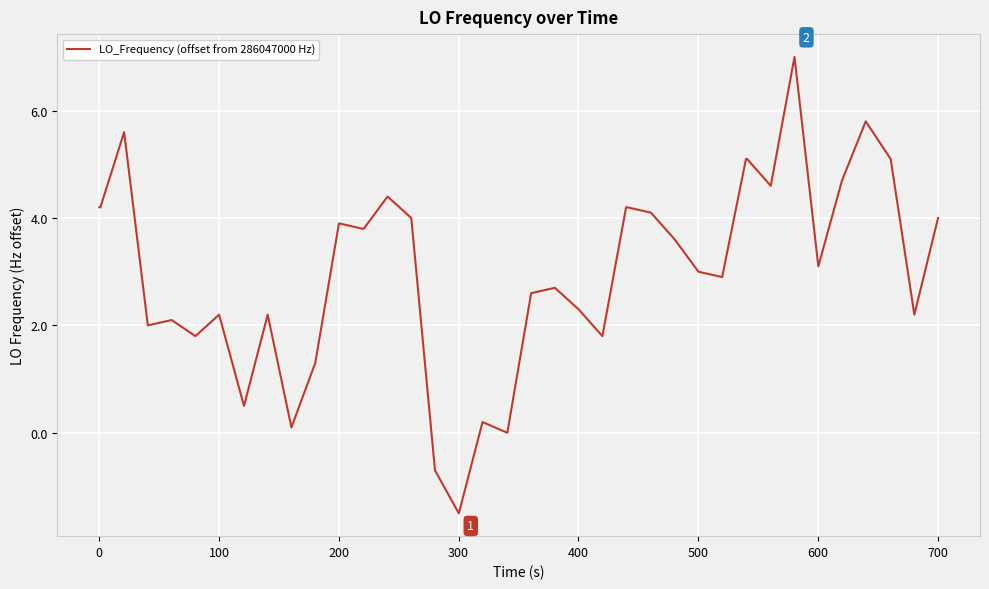

What is the difference between the second highest and minimum values?

7.3